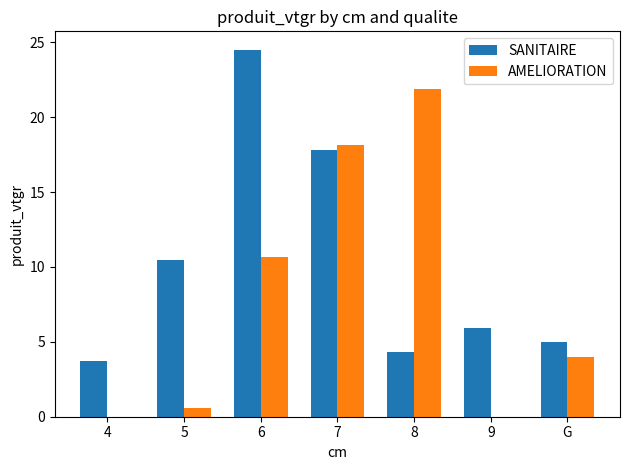

What are all the series names shown in the legend?

SANITAIRE, AMELIORATION